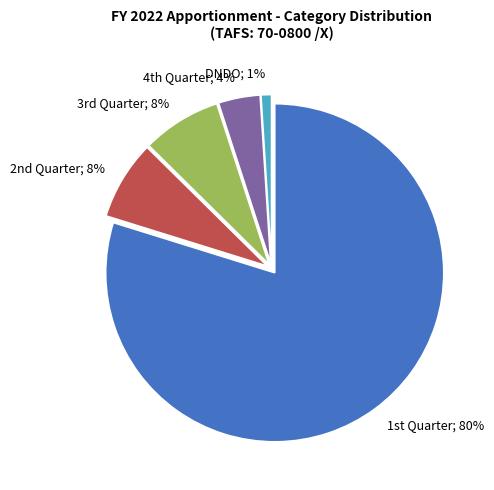

Is there a majority slice in this chart?

Yes